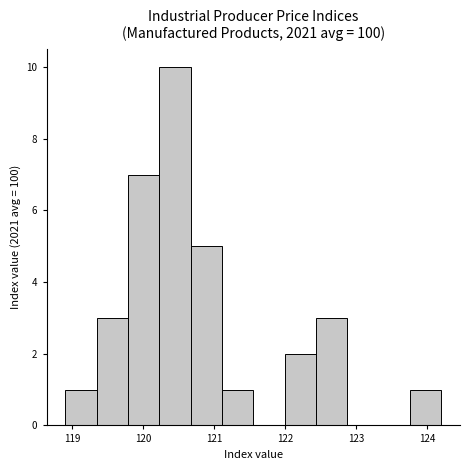

Reading left to right, transcribe this chart: for each bar, give the range it covers on the x-axis and its height. Neither the bar edges nor the heights are printed on the chart, so give them approximately, as read against the axes.

118.9 to 119.3: 1
119.3 to 119.8: 3
119.8 to 120.2: 7
120.2 to 120.7: 10
120.7 to 121.1: 5
121.1 to 121.6: 1
121.6 to 122.0: 0
122.0 to 122.4: 2
122.4 to 122.9: 3
122.9 to 123.3: 0
123.3 to 123.8: 0
123.8 to 124.2: 1